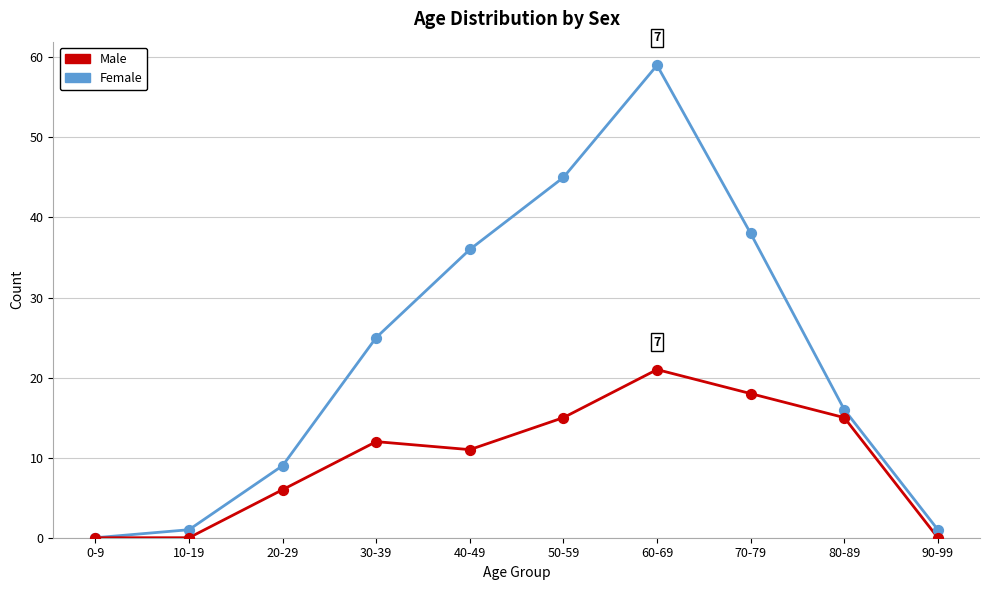

What is the spread (max minus min) of values at 50-59?

30